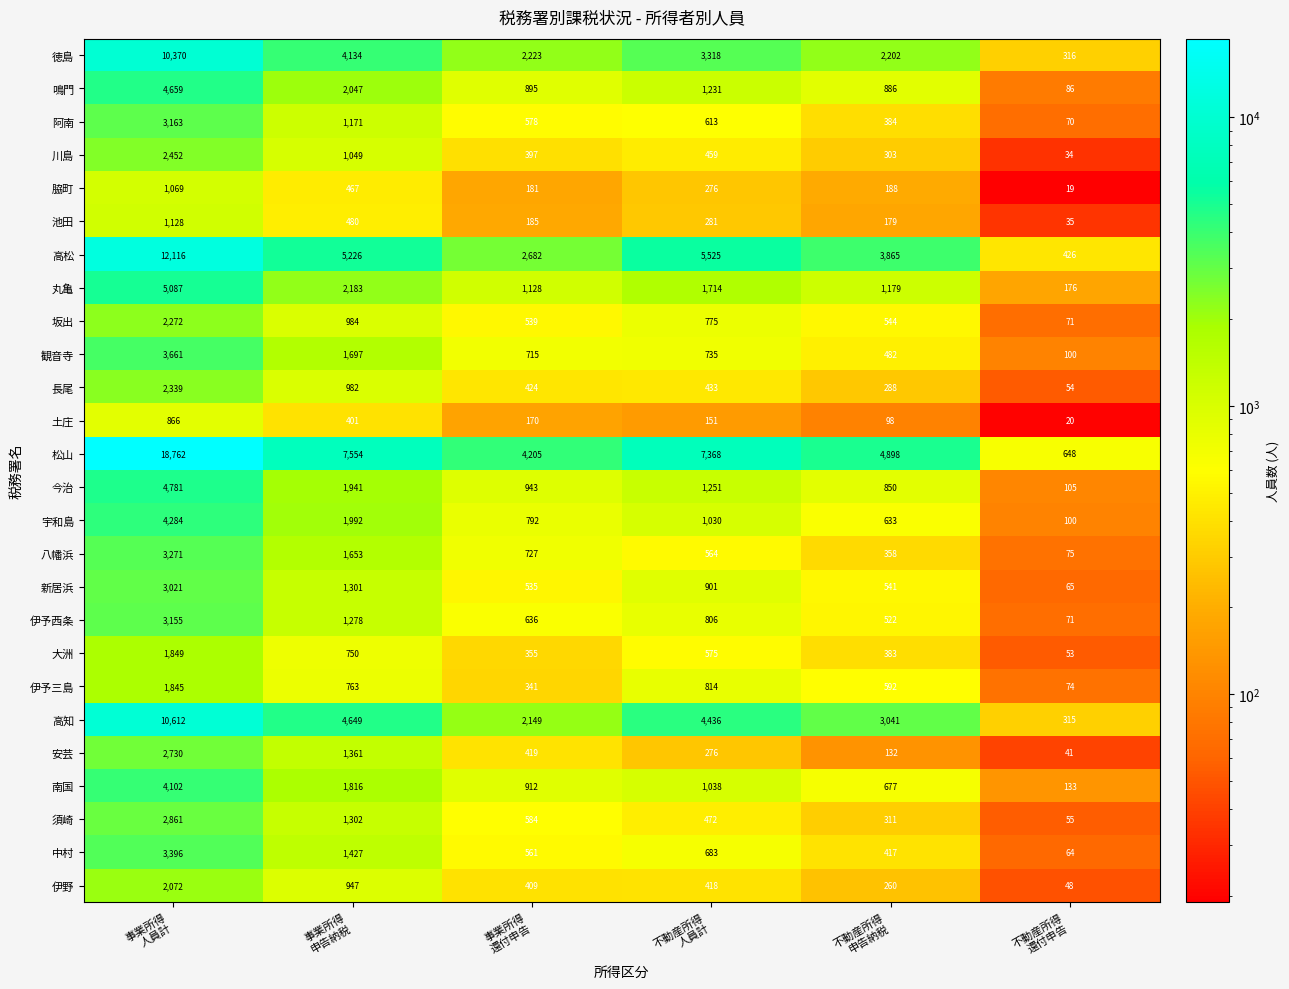

Which series has the largest range (max minus min)?

松山